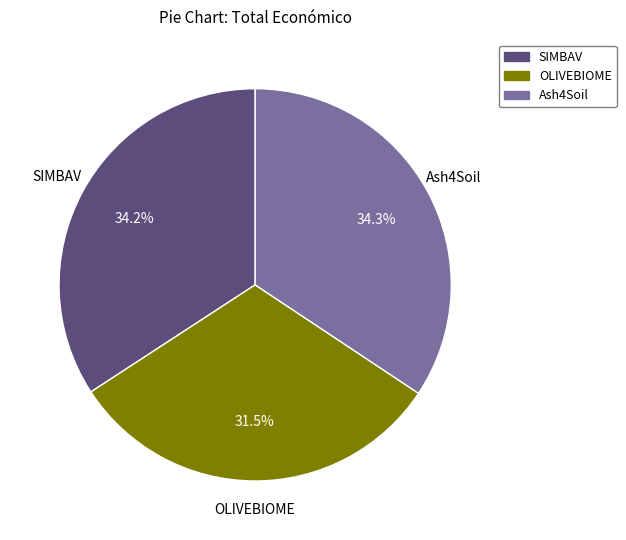

To the nearest percent, what is the difference between the Ash4Soil and OLIVEBIOME slice percentages?

3%